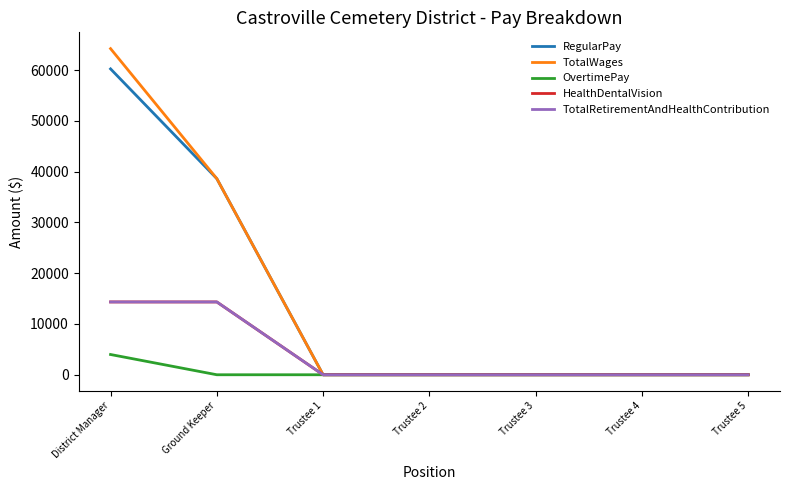

Reading left to right, extract all data points from this chart.

RegularPay: District Manager=60260	Ground Keeper=38637	Trustee 1=0	Trustee 2=0	Trustee 3=0	Trustee 4=0	Trustee 5=0
TotalWages: District Manager=64250	Ground Keeper=38637	Trustee 1=0	Trustee 2=0	Trustee 3=0	Trustee 4=0	Trustee 5=0
OvertimePay: District Manager=3990	Ground Keeper=0	Trustee 1=0	Trustee 2=0	Trustee 3=0	Trustee 4=0	Trustee 5=0
HealthDentalVision: District Manager=14344	Ground Keeper=14344	Trustee 1=0	Trustee 2=0	Trustee 3=0	Trustee 4=0	Trustee 5=0
TotalRetirementAndHealthContribution: District Manager=14344	Ground Keeper=14344	Trustee 1=0	Trustee 2=0	Trustee 3=0	Trustee 4=0	Trustee 5=0